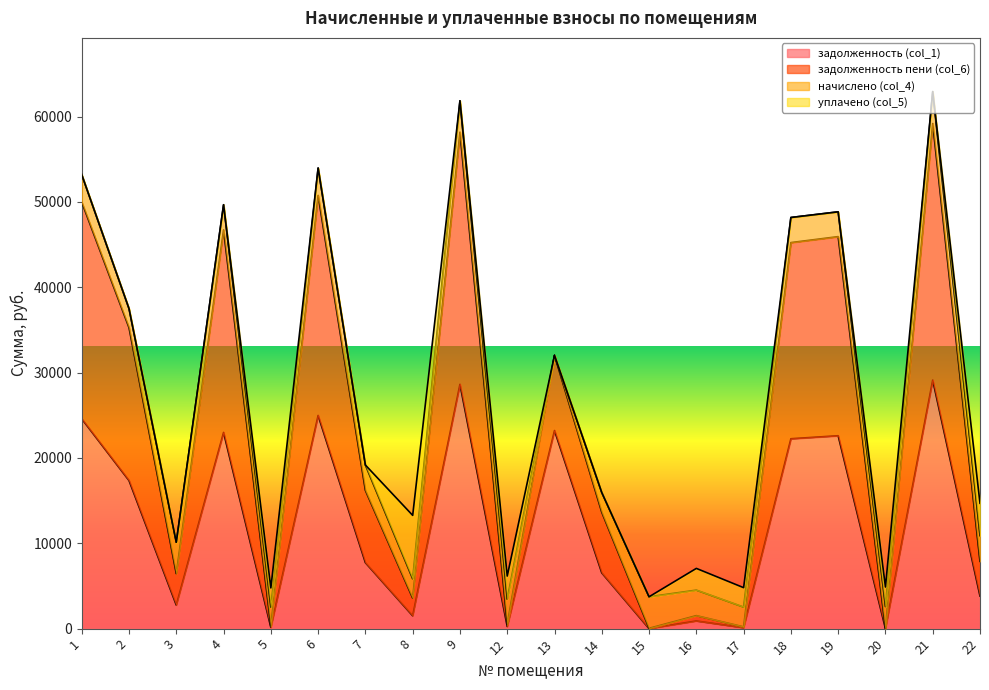

True or false: задолженность (col_1) and задолженность пени (col_6) cross at least once.

False